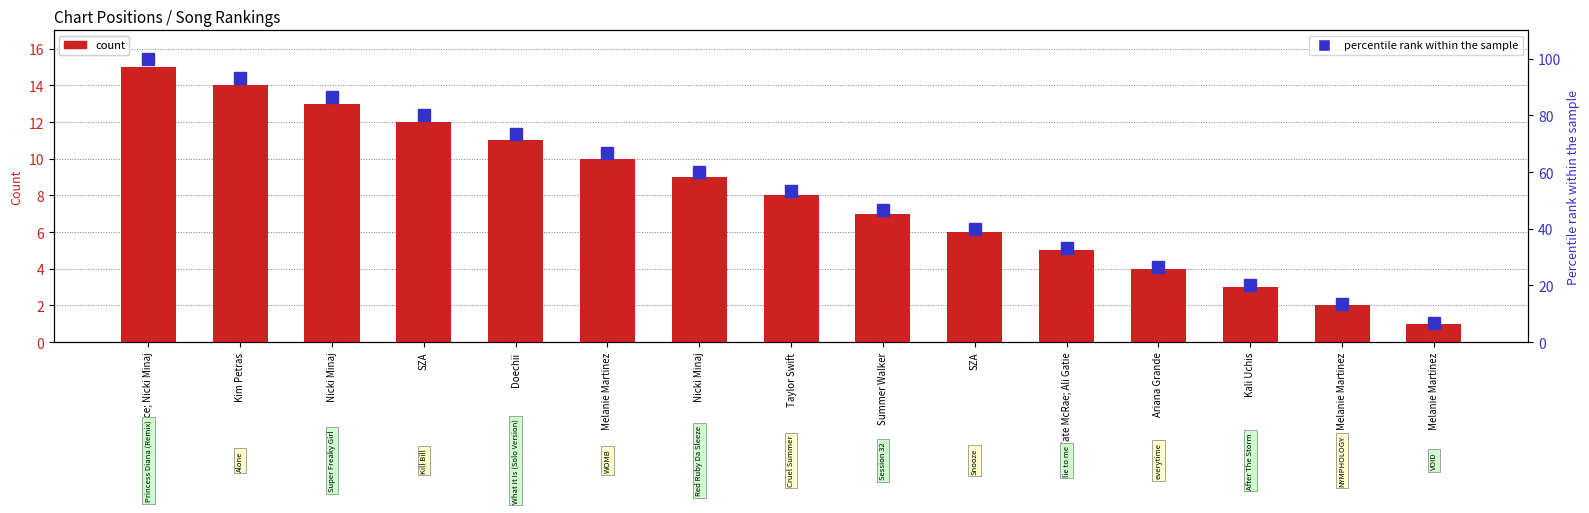

Which has a higher value, SZA or Kim Petras?

Kim Petras